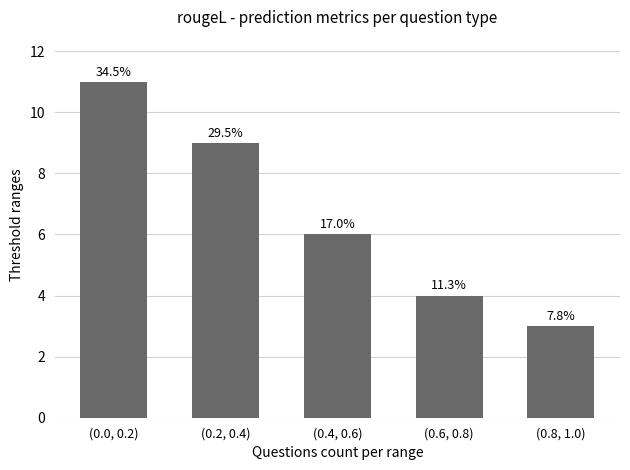

True or false: the data shows 2 at (0.6, 0.8).

False